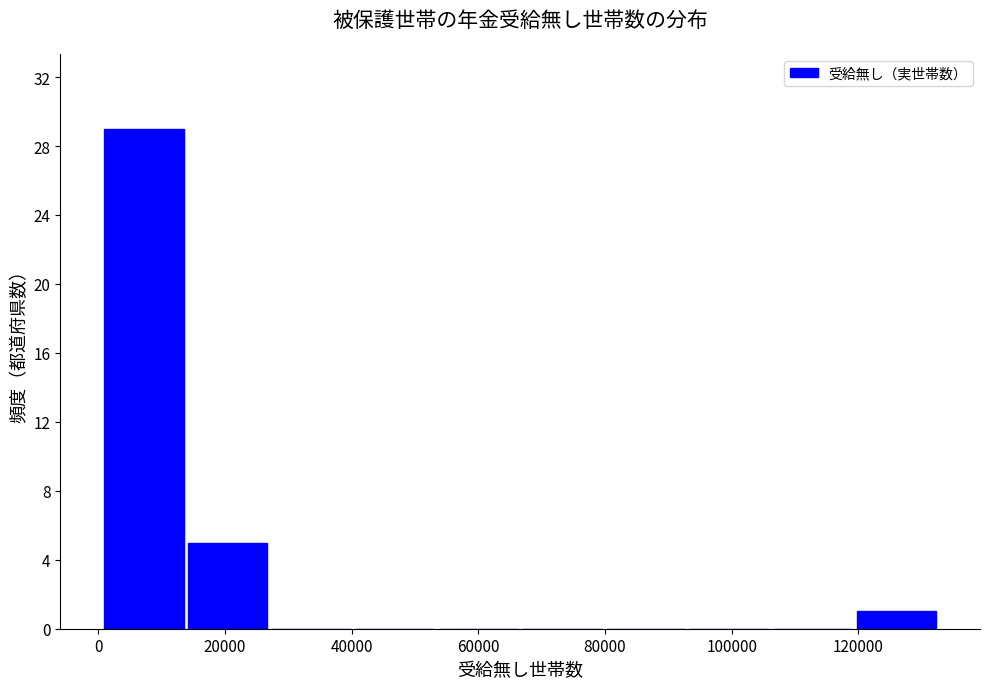

Reading left to right, list every bar in this chart as the range it spans on the x-axis followed by its height. Neither the bar edges nor the heights are printed on the chart, so give them approximately, as read against the axes.

0 to 14000: 29
14000 to 26000: 5
26000 to 40000: 0
40000 to 54000: 0
54000 to 66000: 0
66000 to 80000: 0
80000 to 94000: 0
94000 to 106000: 0
106000 to 120000: 0
120000 to 132000: 1